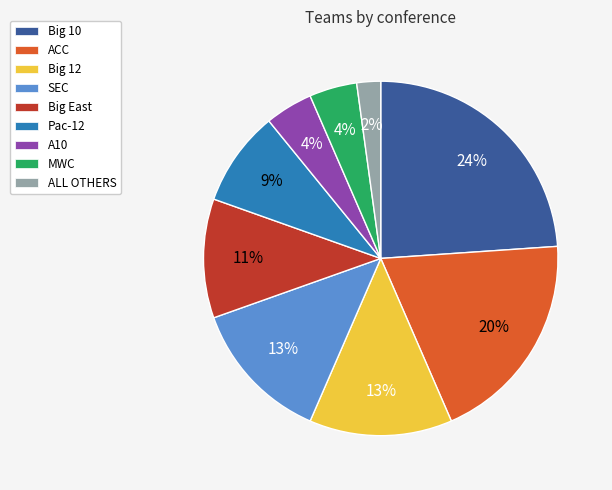

Which category has the biggest portion of the pie?

Big 10